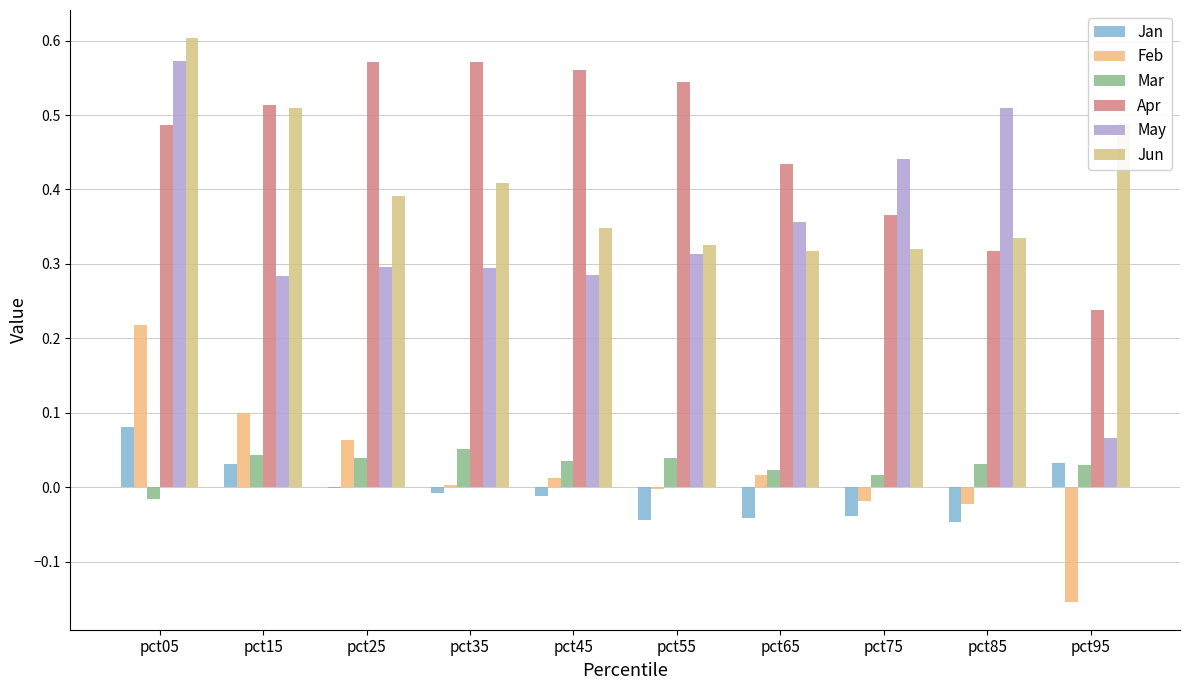

What is the total value across all series at pct95?

0.7